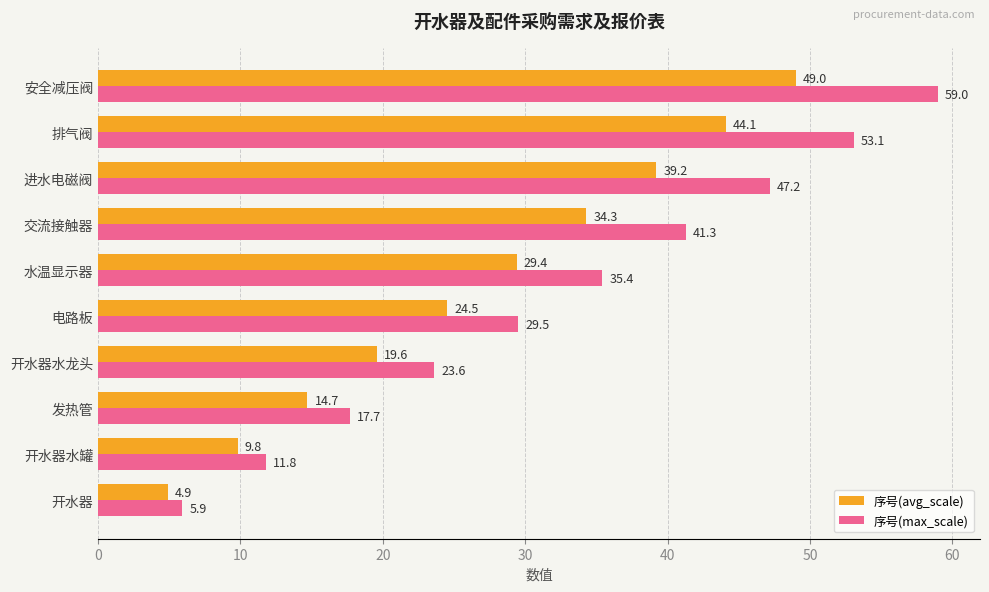

What is the spread (max minus min) of values at 进水电磁阀?

8.0